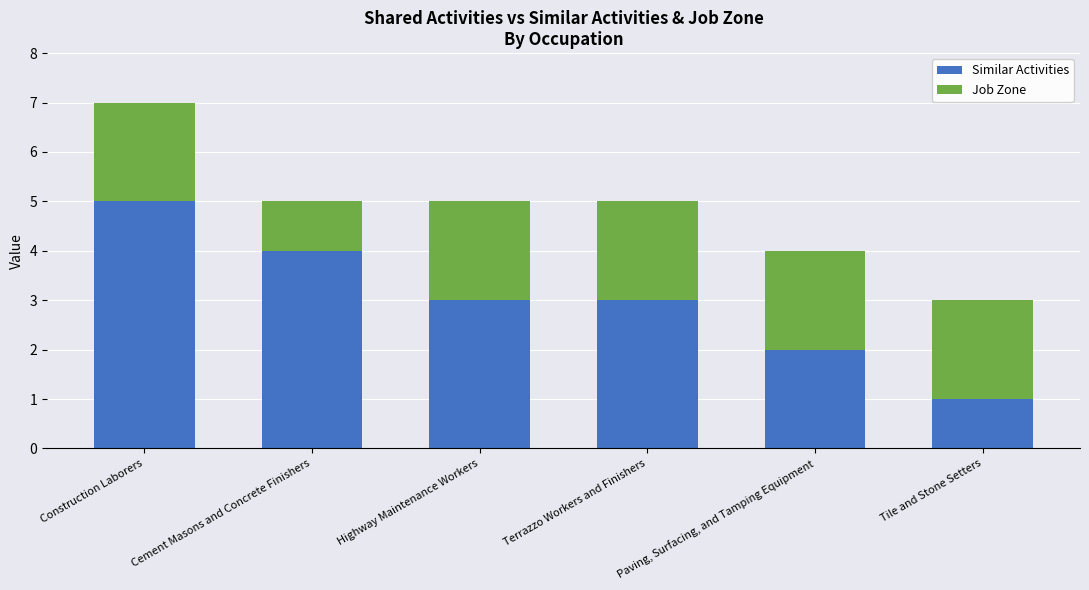

Which category has the lowest value in the Similar Activities series?

Tile and Stone Setters